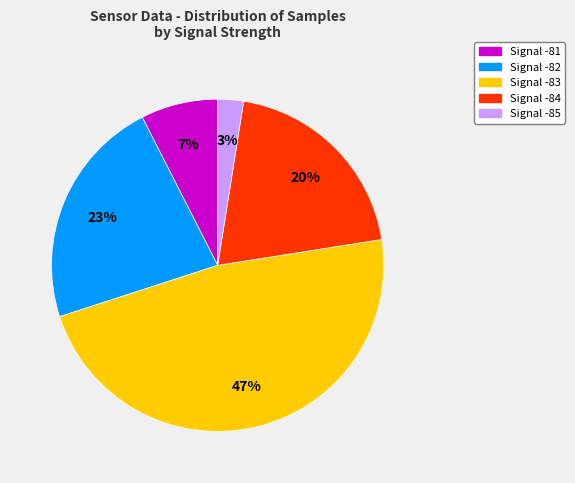

Is there any slice that represents more than half of the pie?

No